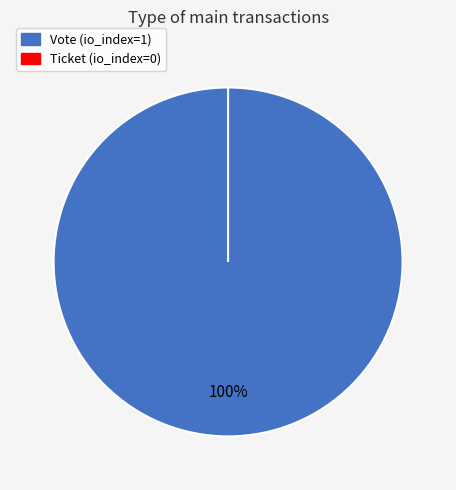

To the nearest percent, what is the difference between the Vote (io_index=1) and Ticket (io_index=0) slice percentages?

100%